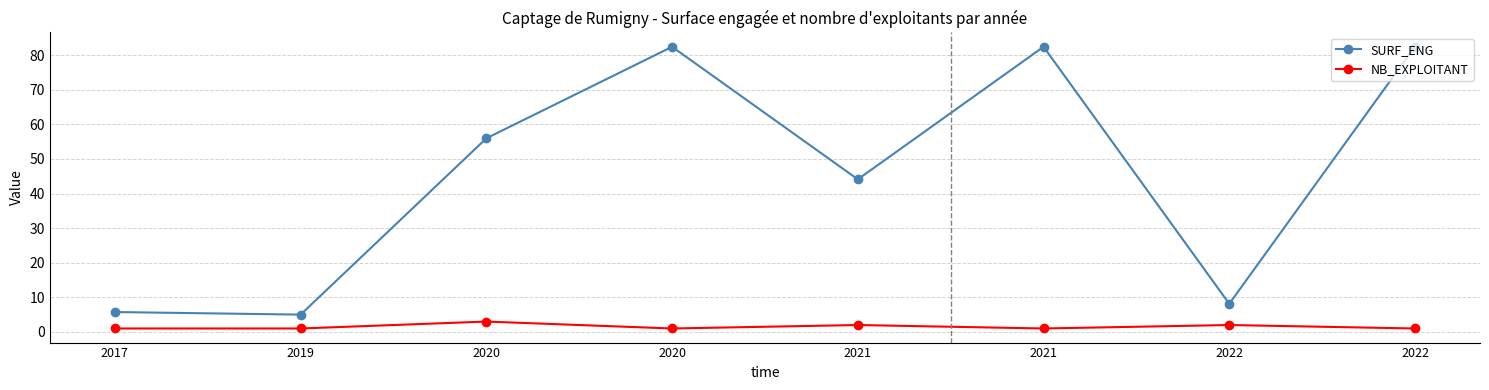

At which label is NB_EXPLOITANT closest to 2?

2021